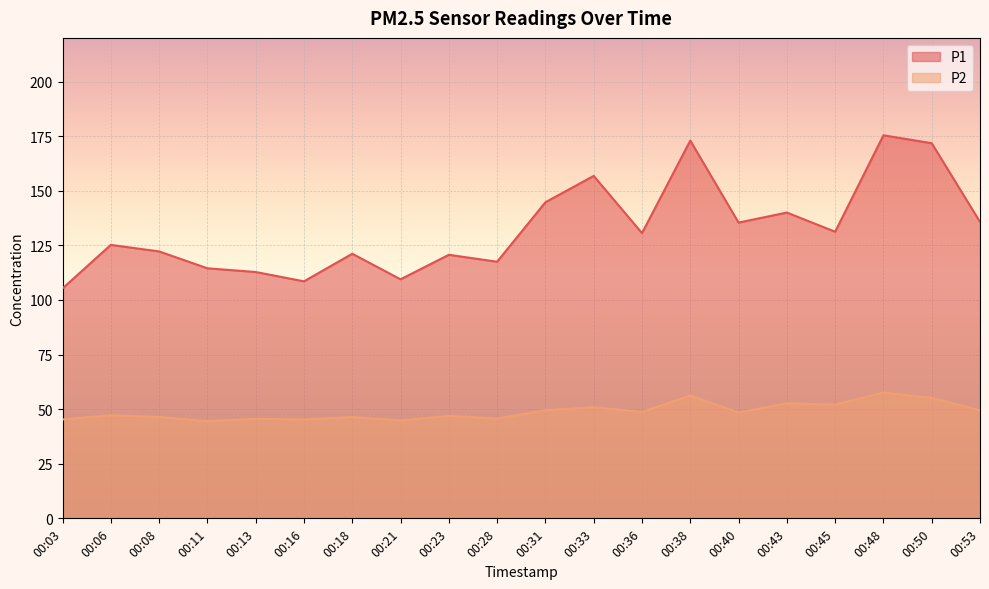

What is the spread (max minus min) of values at 00:48?

117.8